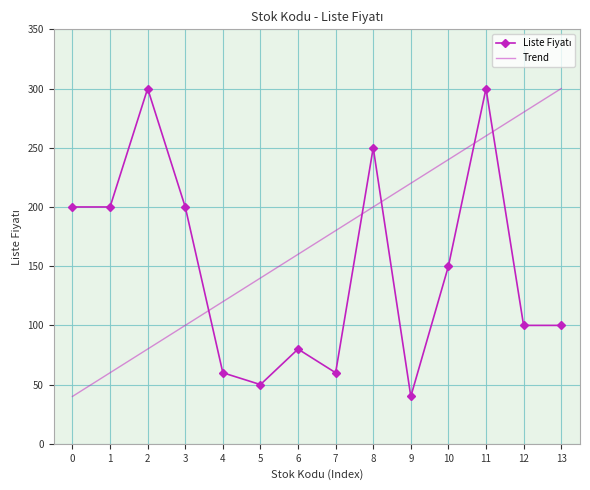

What is the smallest value displayed?

40